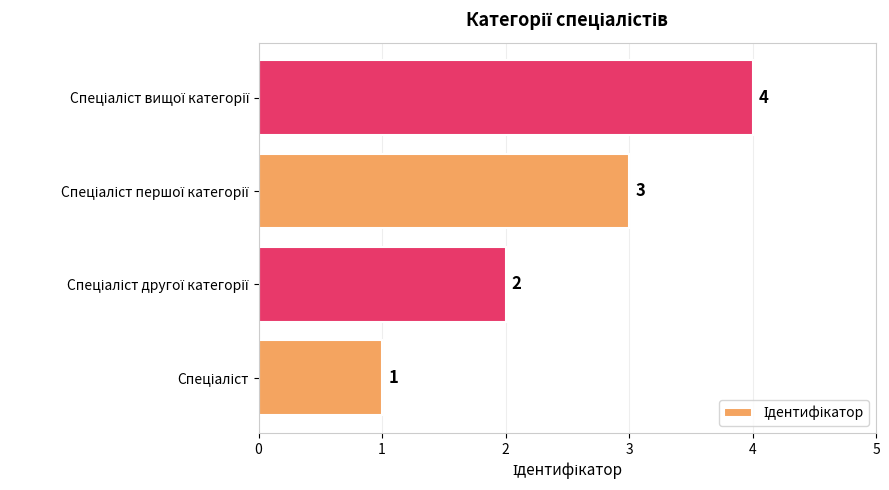

What is the sum of all values?

10